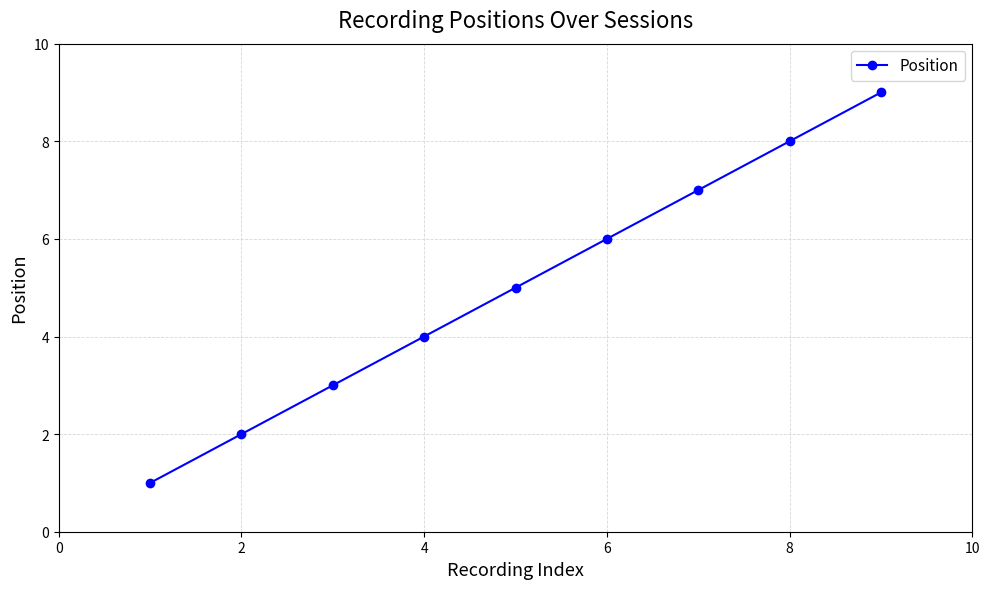

What is the maximum value shown in the chart?

9